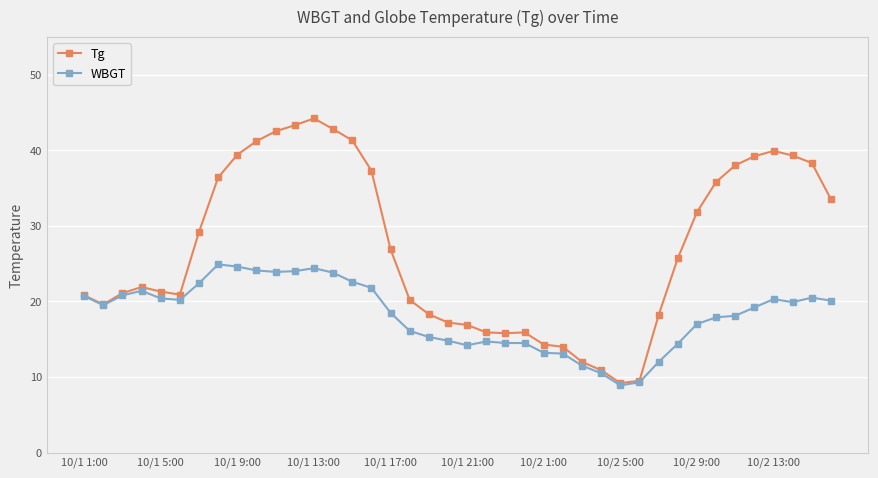

What is the difference between the maximum and minimum values in the WBGT series?

16.0